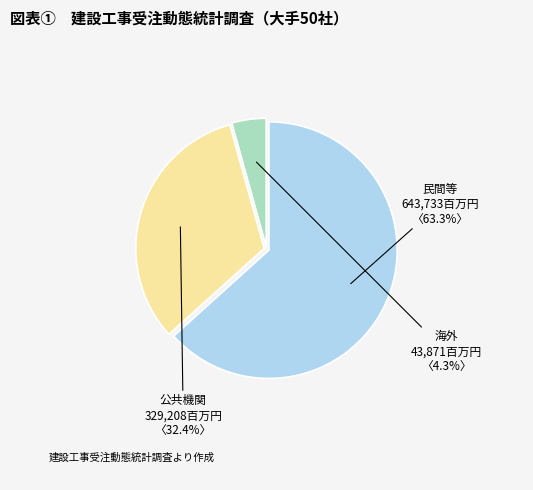

Is there any slice that represents more than half of the pie?

Yes